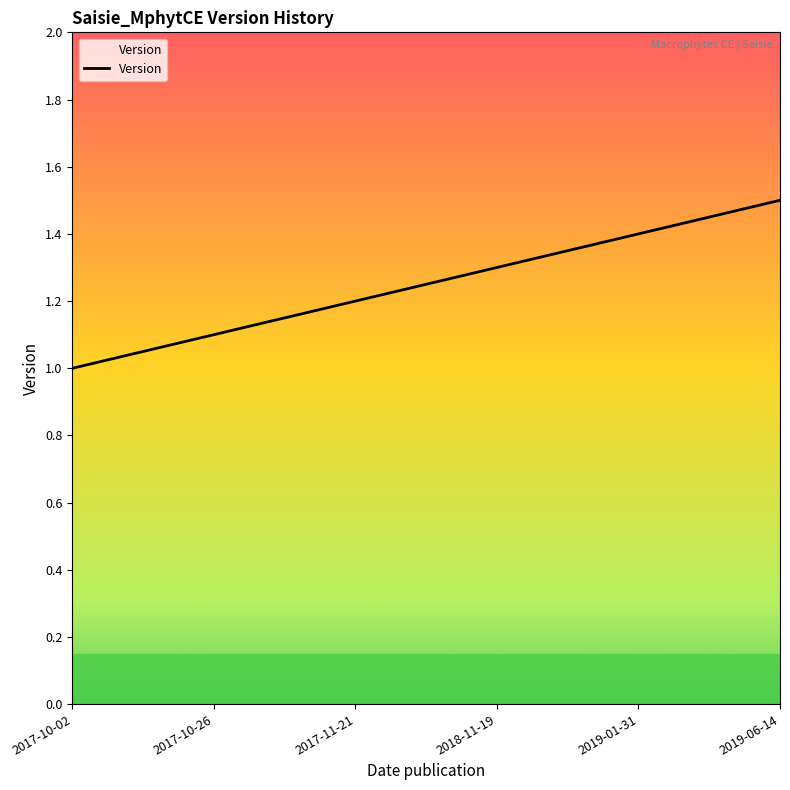

What position from the right is 2017-11-21?

4